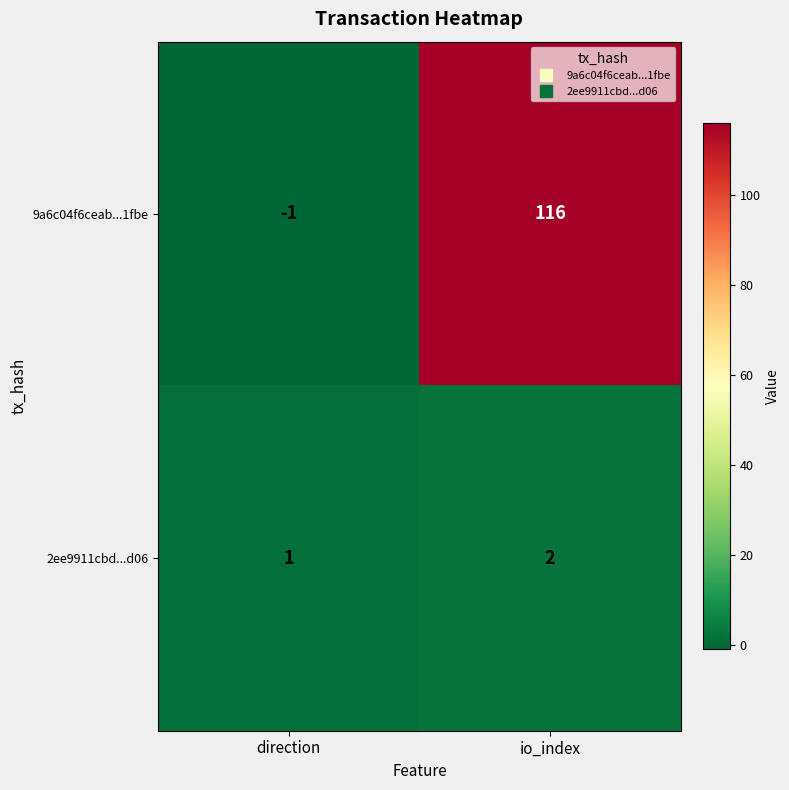

What is the minimum value shown in the chart?

-1